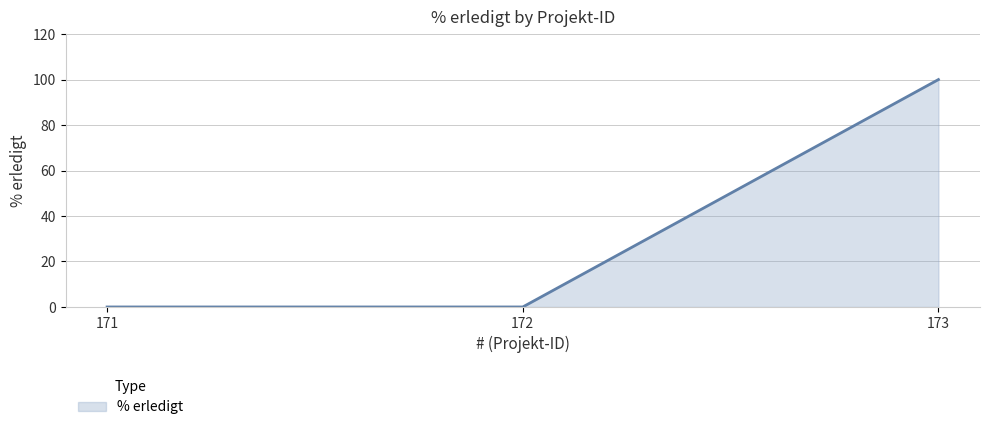

What is the difference between the values at 173 and 171?

100